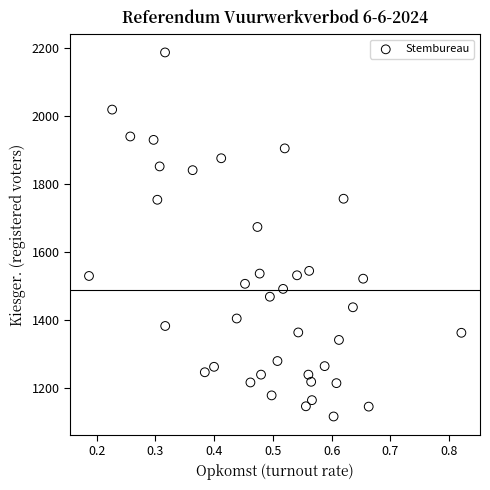

What is the range of Y values (max minus min)?

1070